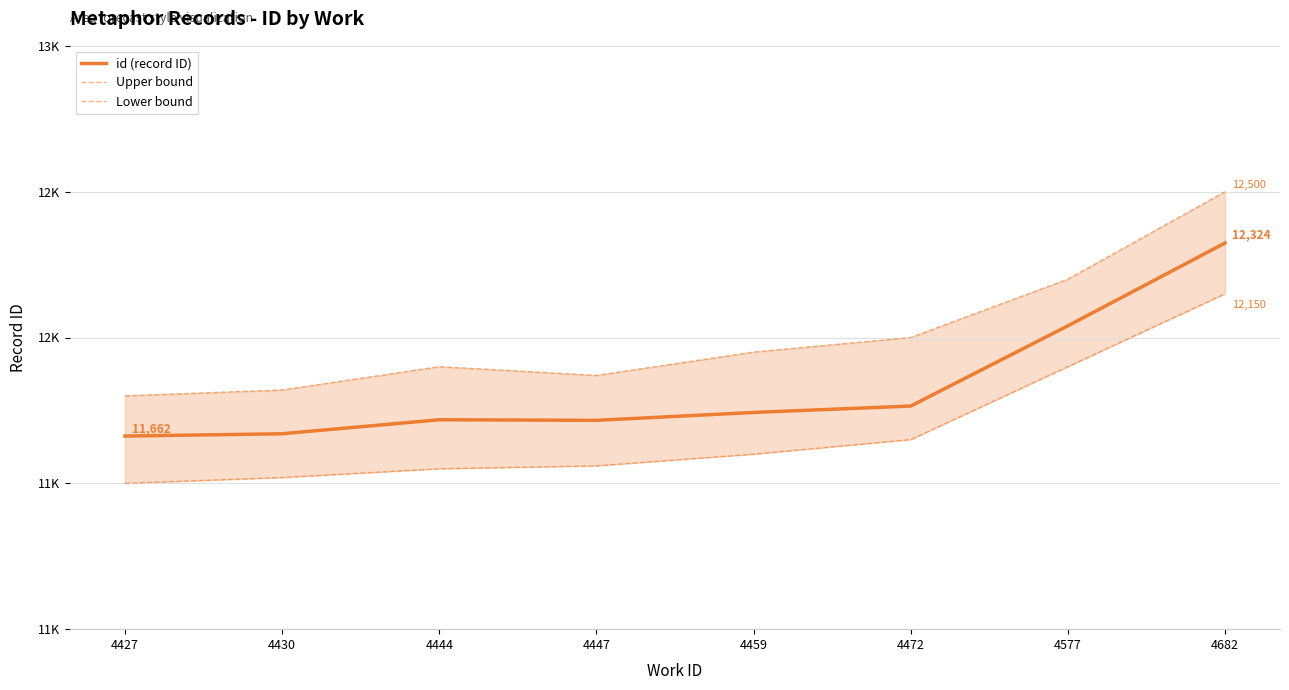

True or false: id (record ID) and Lower bound intersect in this chart.

False